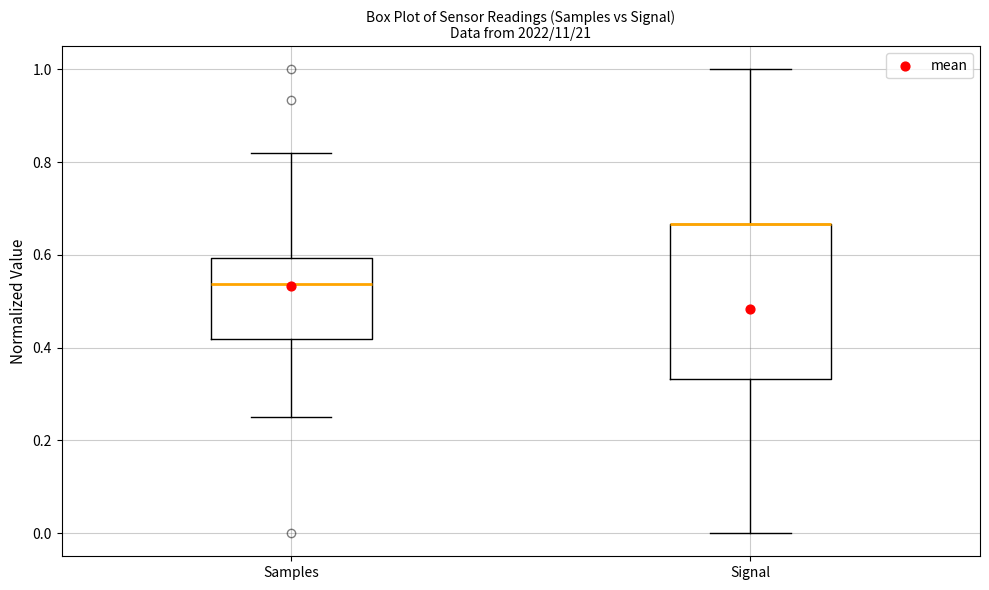

Where is the lower edge of the box for Samples on the y-axis? The values are not printed on the chart, so give them approximately, as read against the axis.

0.42